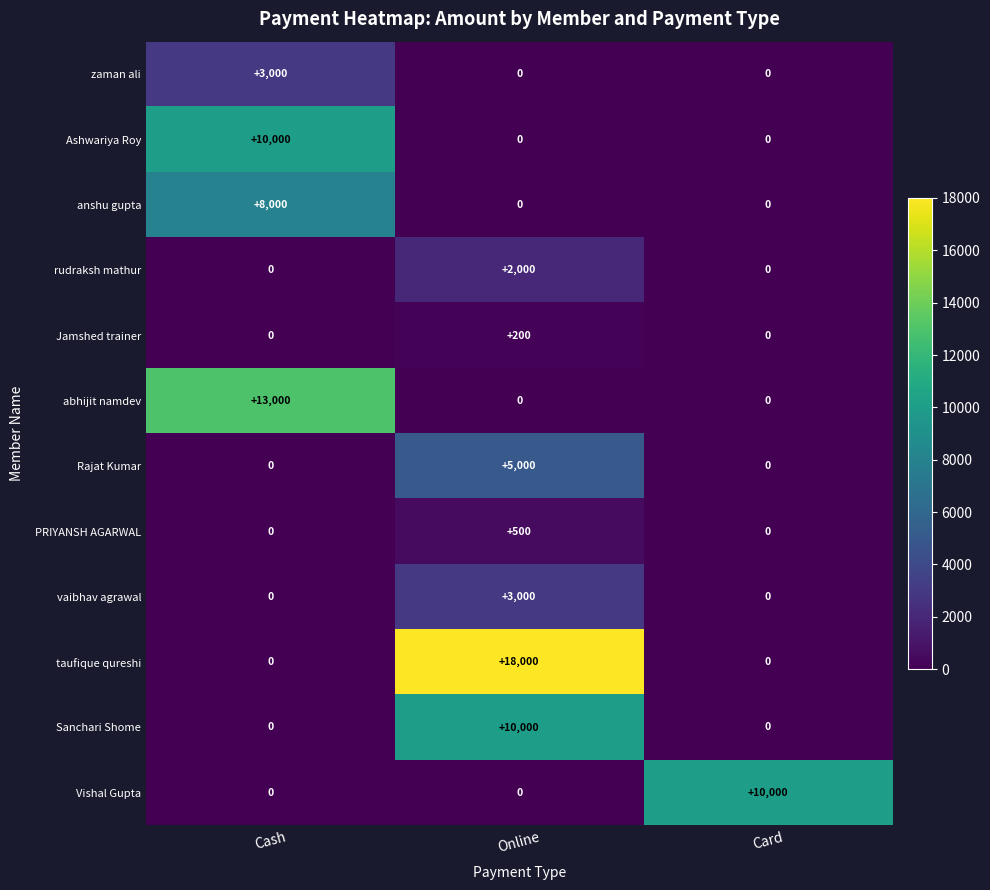

Is it true that Jamshed trainer equals -63 at Cash?

False